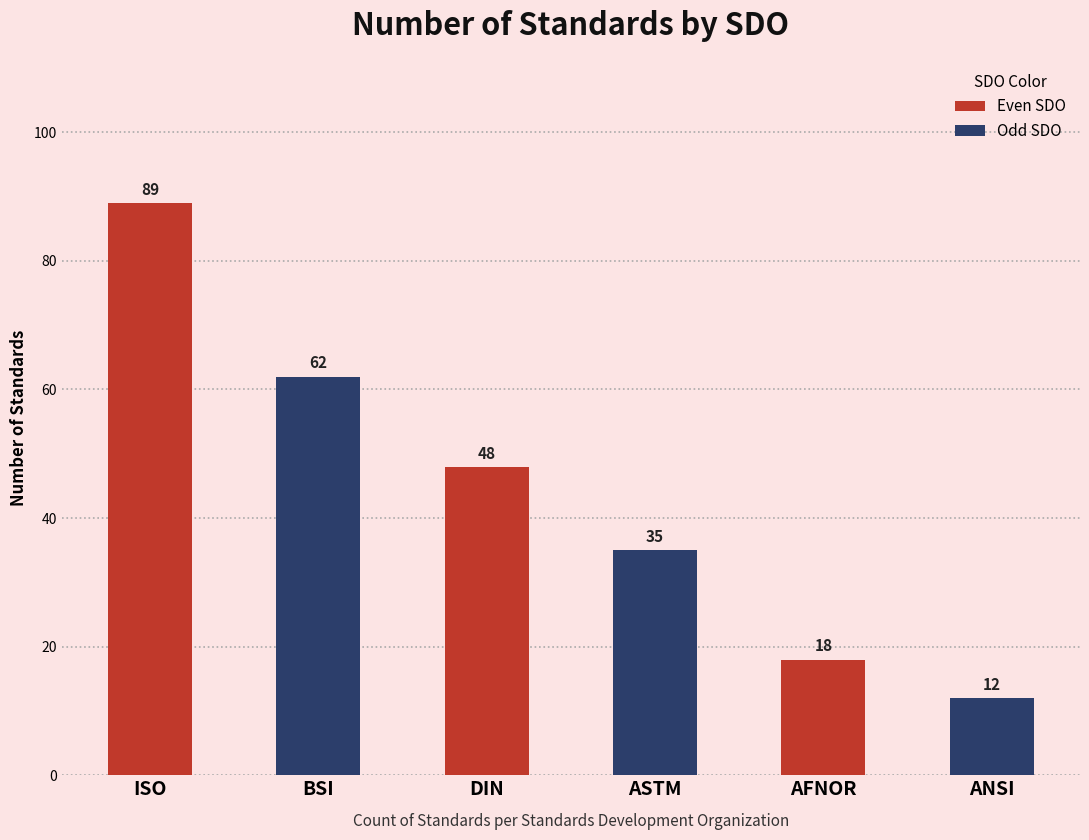

Reading left to right, list all the values displayed in this chart.

89	62	48	35	18	12